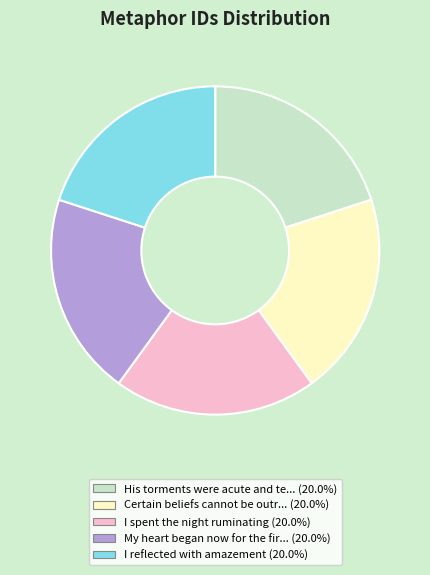

Is there a majority slice in this chart?

No